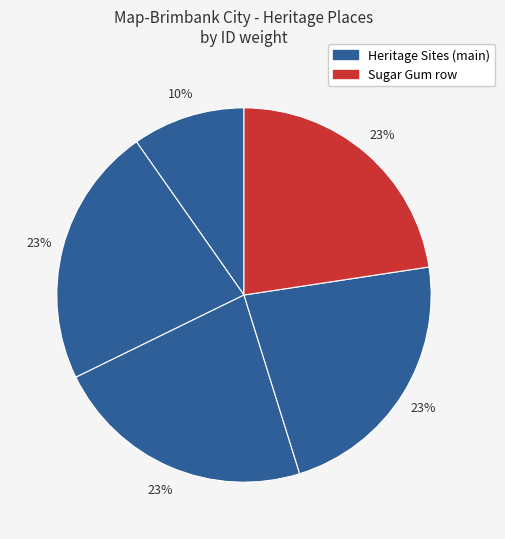

How many slices are in this pie chart?

5